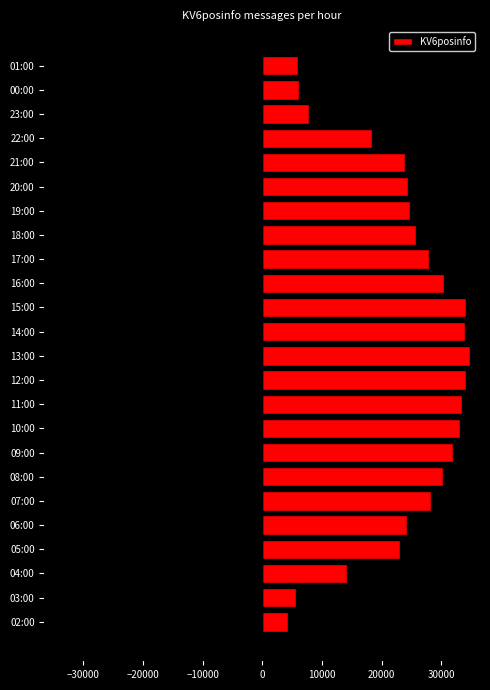

The KV6posinfo series shows 42292.5 at 09:00. True or false?

False